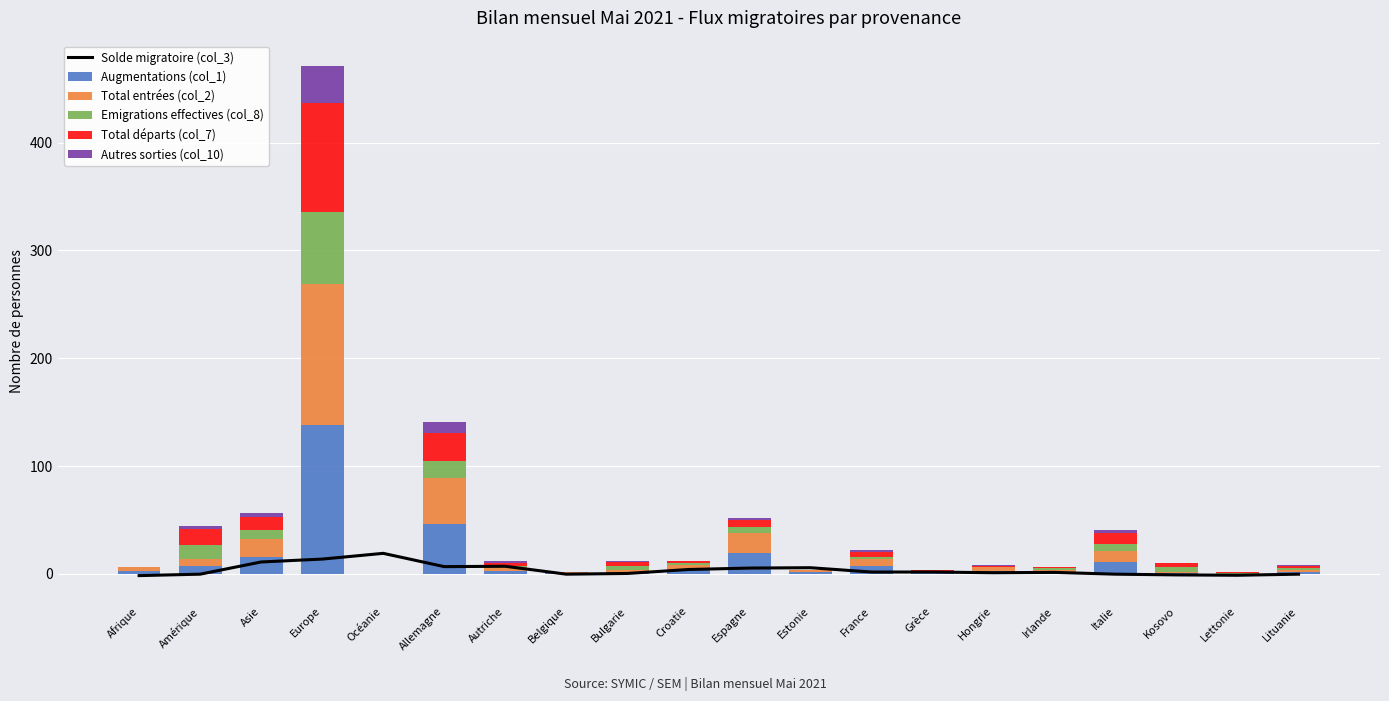

What is the total value across all series at Lettonie?

0.7